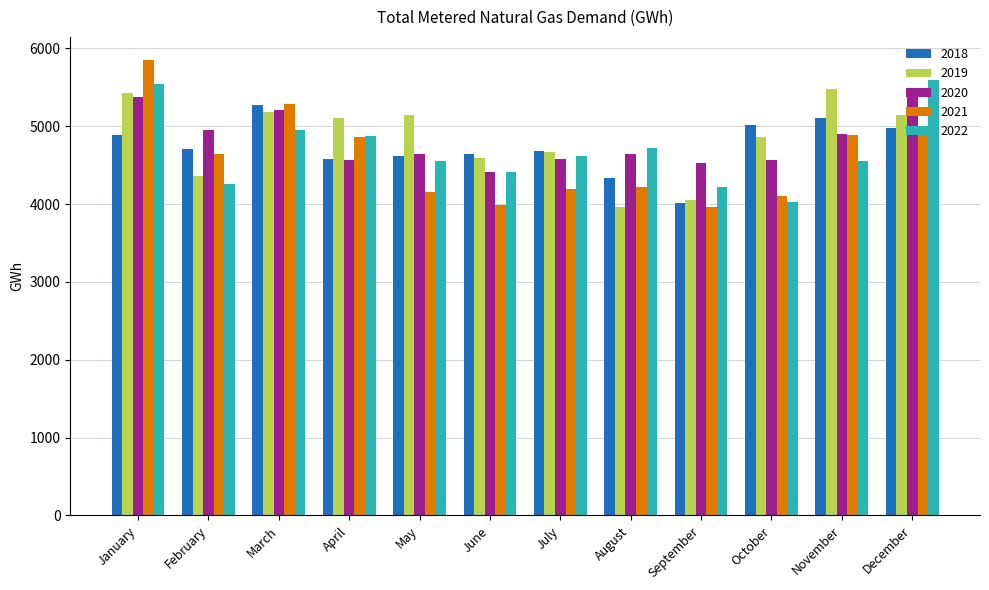

How many groups of bars are there?

12